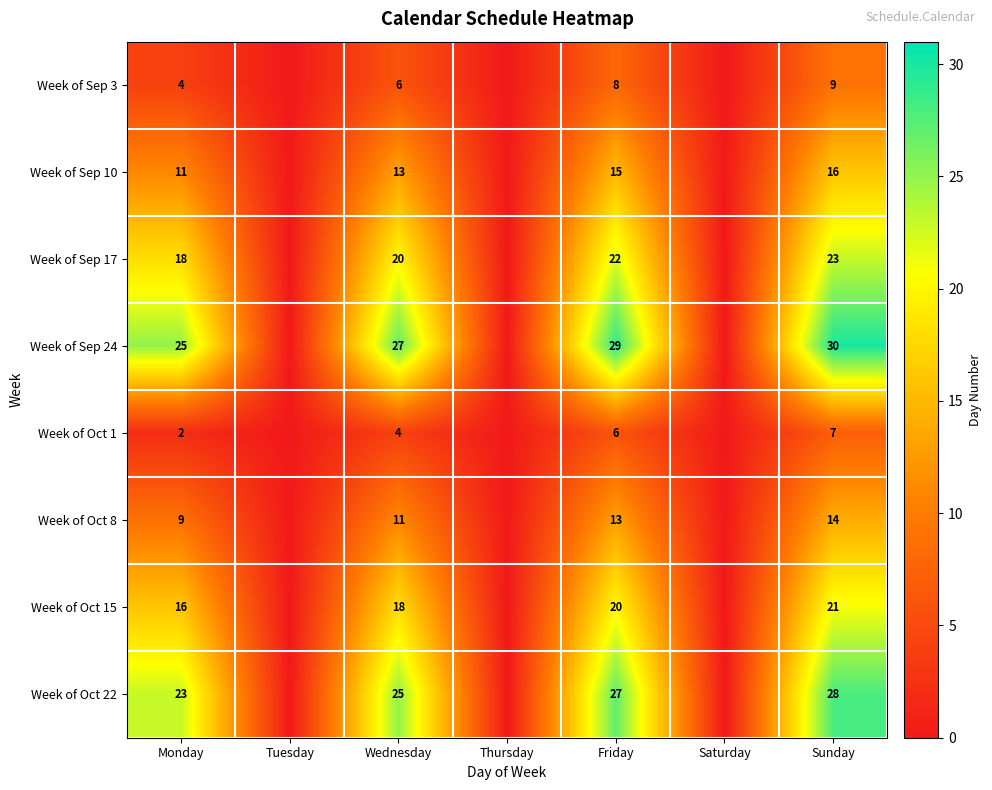

What is the spread (max minus min) of values at Wednesday?

23